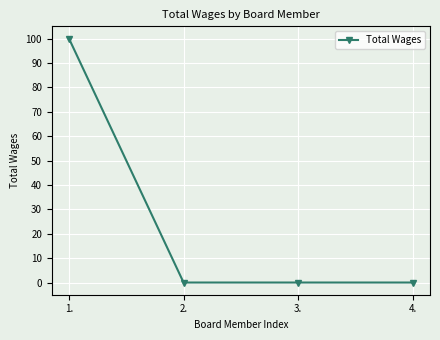

What is the change in value from 1. to 2.?

-100